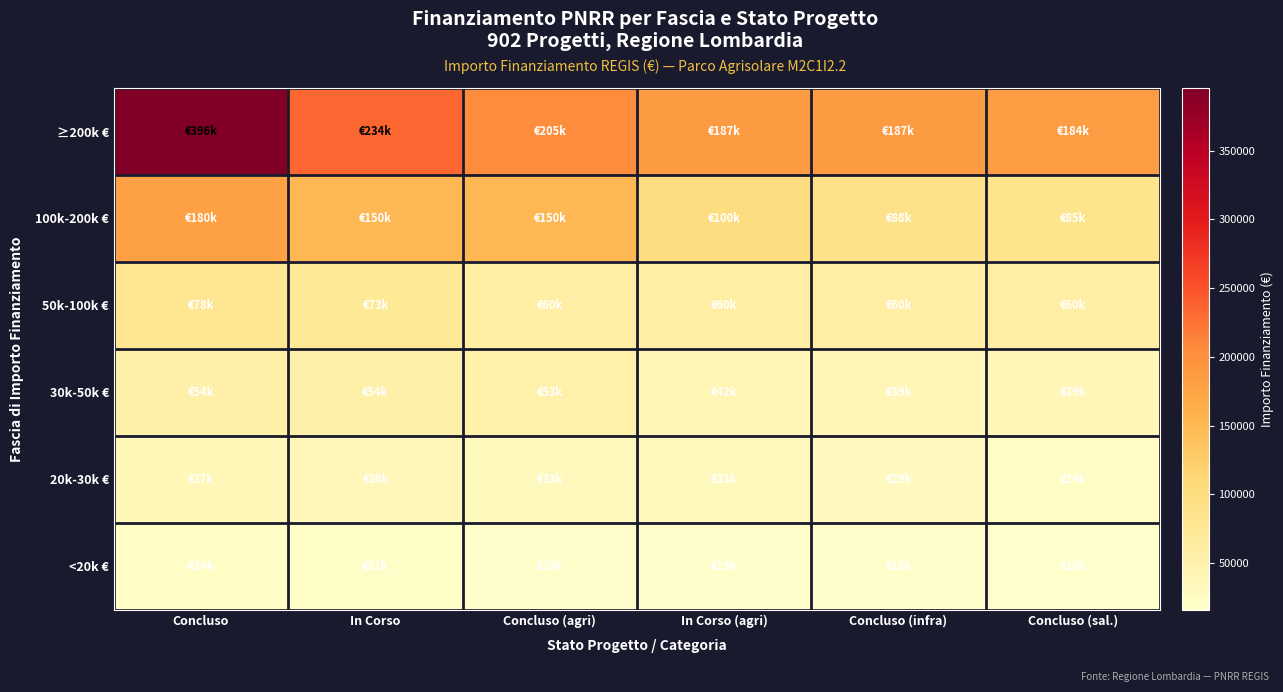

Rank the series by their maximum value, from lowest to highest.

<20k €, 20k-30k €, 30k-50k €, 50k-100k €, 100k-200k €, ≥200k €